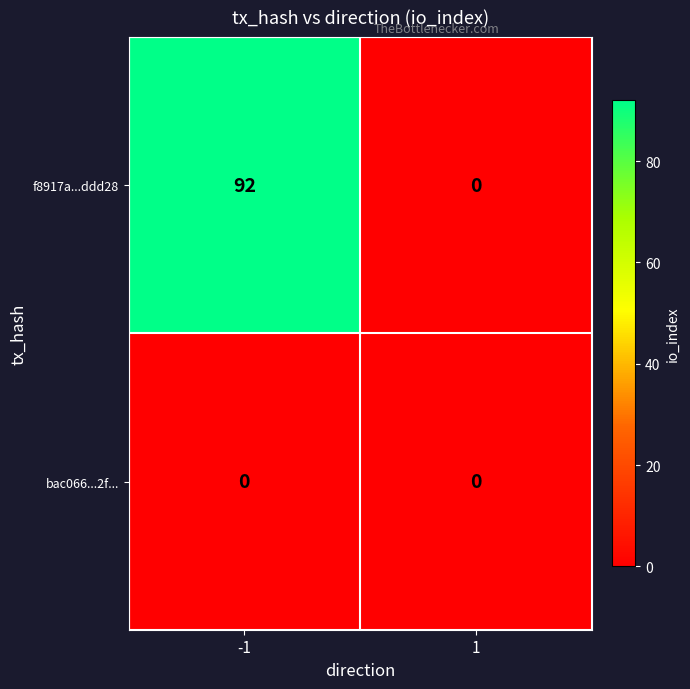

How many distinct data groups are displayed?

2